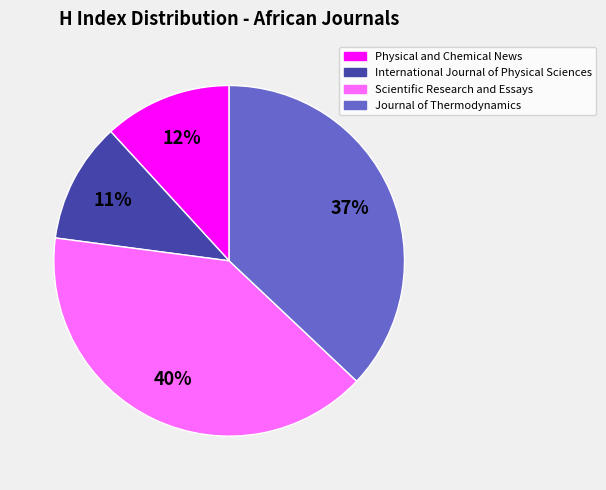

Is there a majority slice in this chart?

No